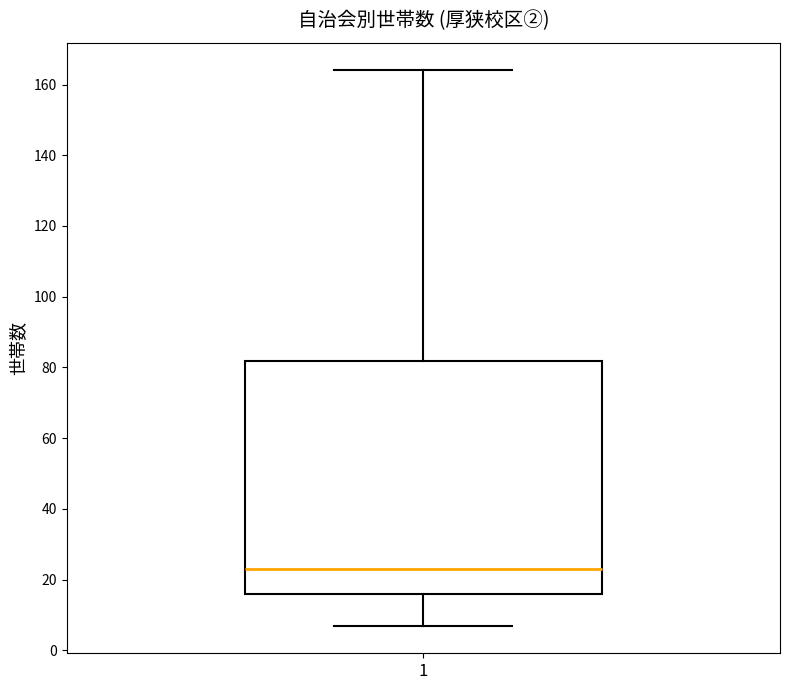

Read this box plot against the y-axis: the position of the median line, the range covered by the box, and the ends of both whiskers. The values are not printed on the chart, so give them approximately, as read against the axis.

median 24, box 16 to 82, whiskers 8 to 164